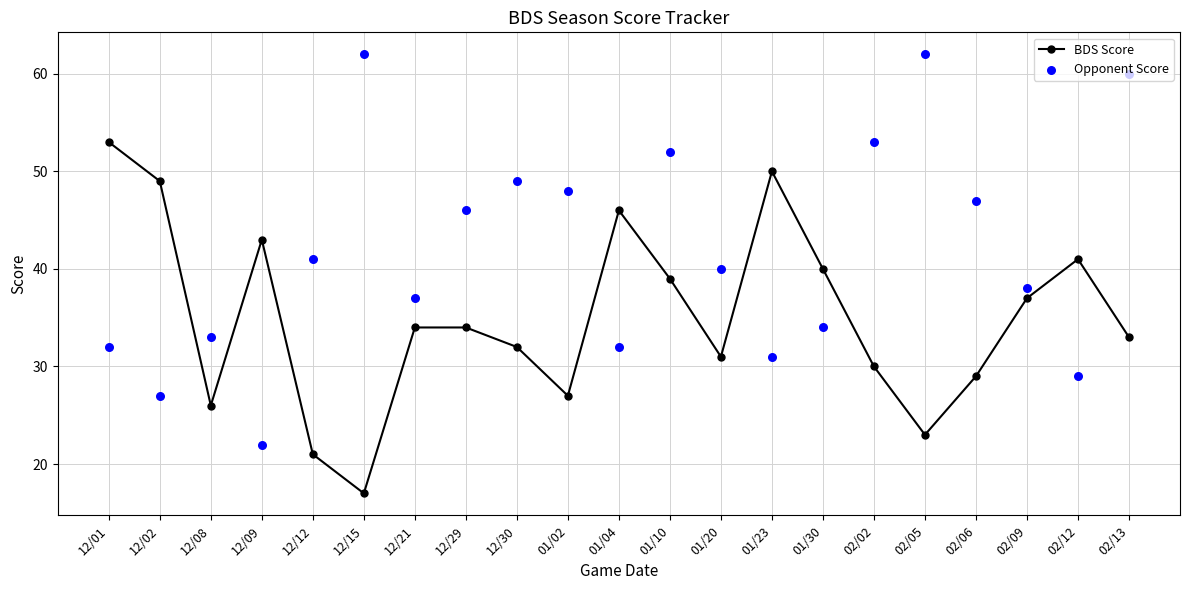

Which series has the largest Y range (max minus min)?

Opponent Score